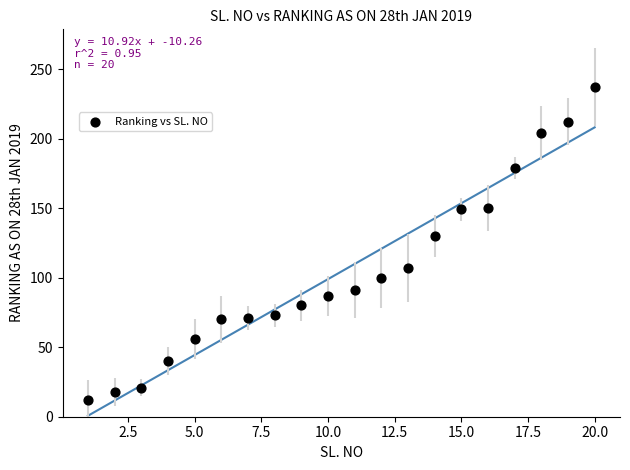

What Y value in the scatter plot is closest to 124?

130